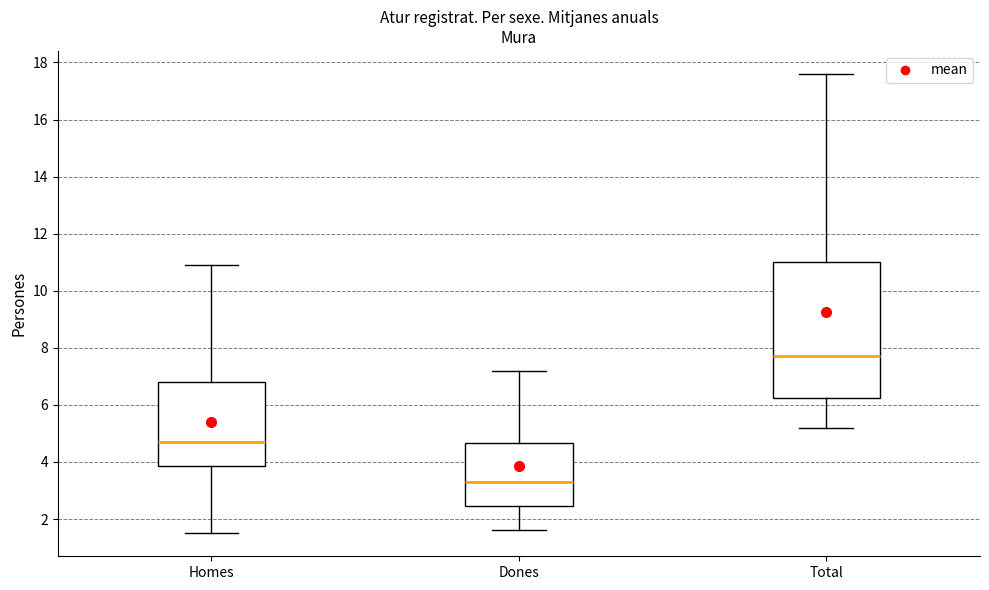

Which box has the lowest median line?

Dones